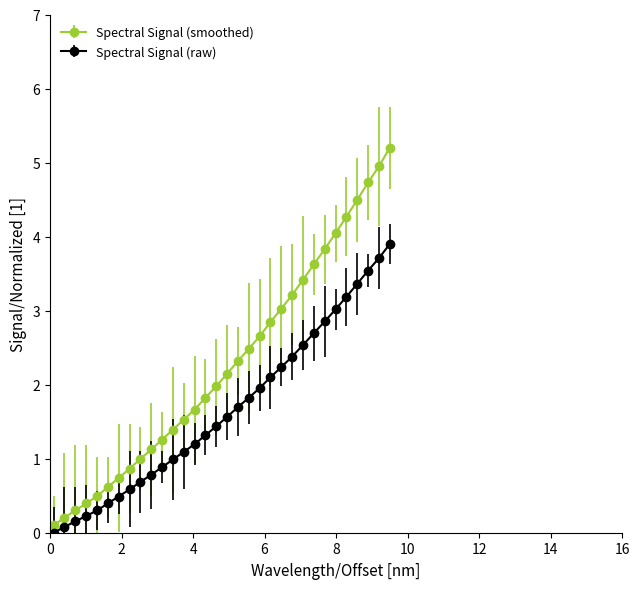

Rank the series by their average value, from highest to lowest.

Spectral Signal (smoothed), Spectral Signal (raw)